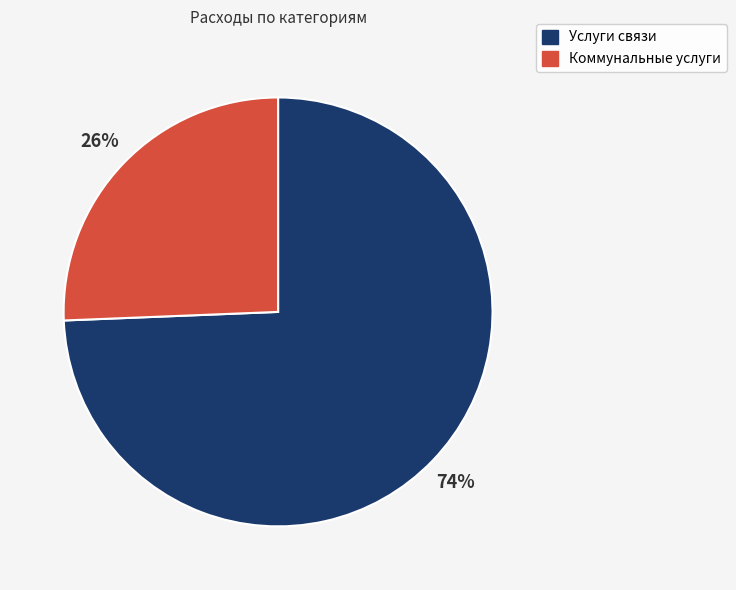

Does Коммунальные услуги represent more than half of the total?

No